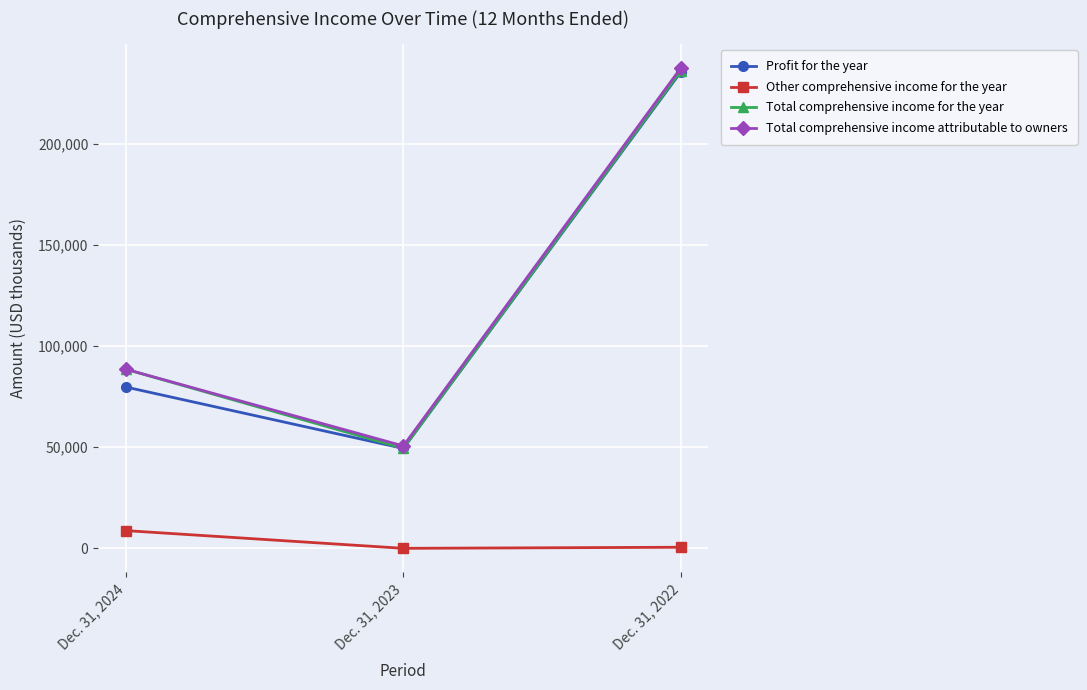

Which category has the highest value across all series?

Dec. 31, 2022